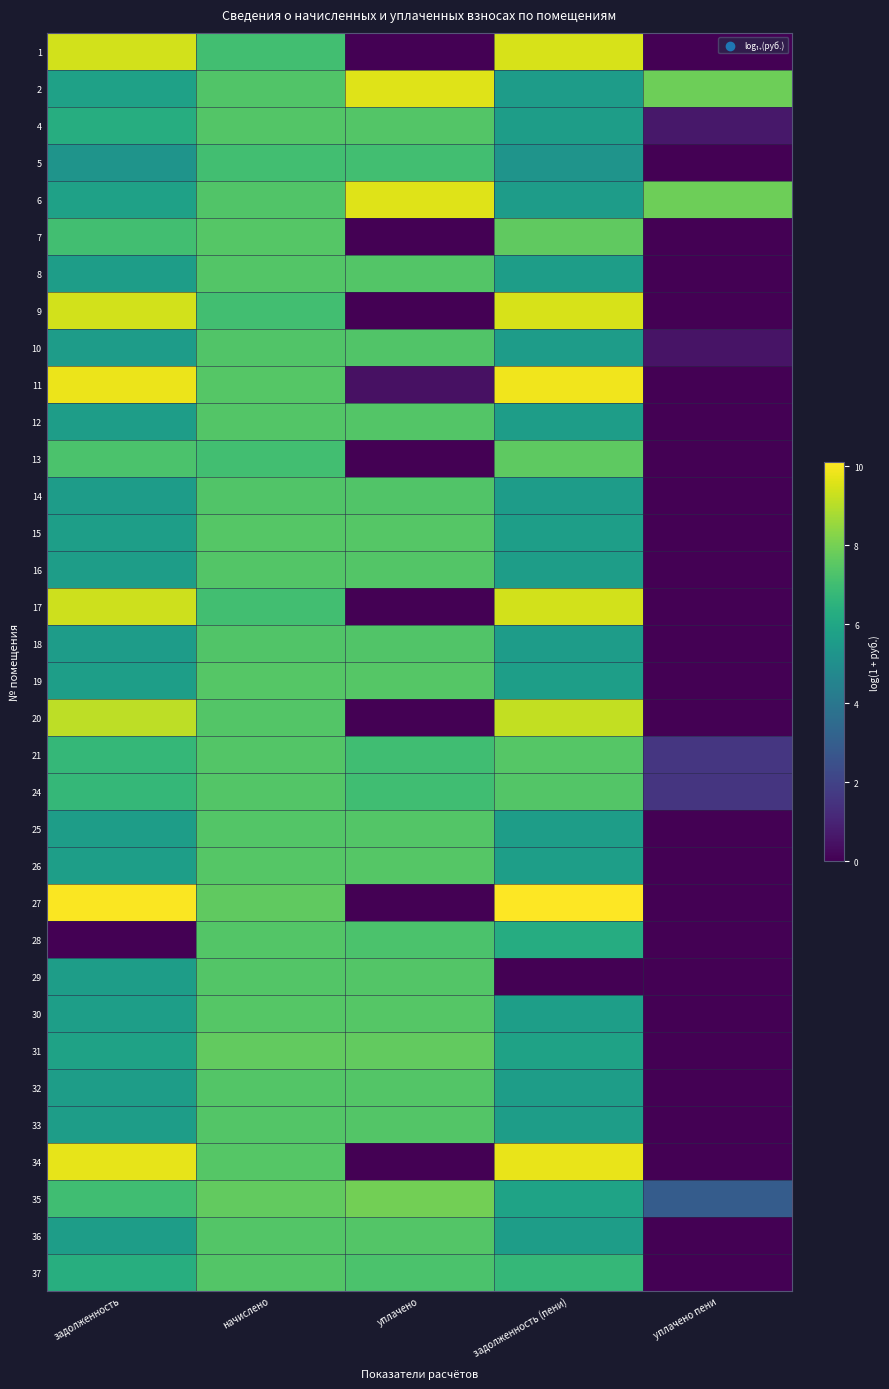

List the series in order of their peak value, lowest first.

5, 10, 14, 18, 4, 12, 24, 32, 36, 29, 33, 37, 8, 16, 25, 28, 21, 26, 19, 30, 15, 13, 7, 31, 35, 20, 17, 9, 1, 2, 6, 34, 11, 27